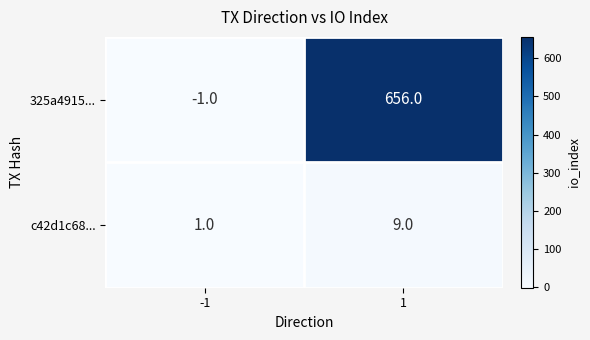

Is it true that c42d1c68... equals 9 at 1?

True